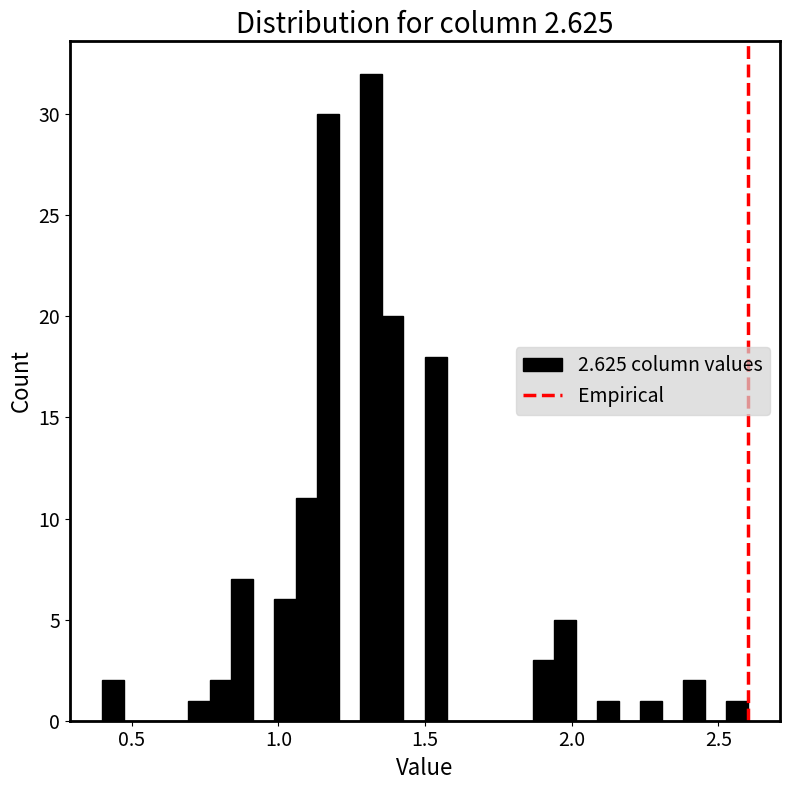

Around what value on the x-axis is the tallest bar? Give the approximate position of its centre, as read against the axis.

1.30